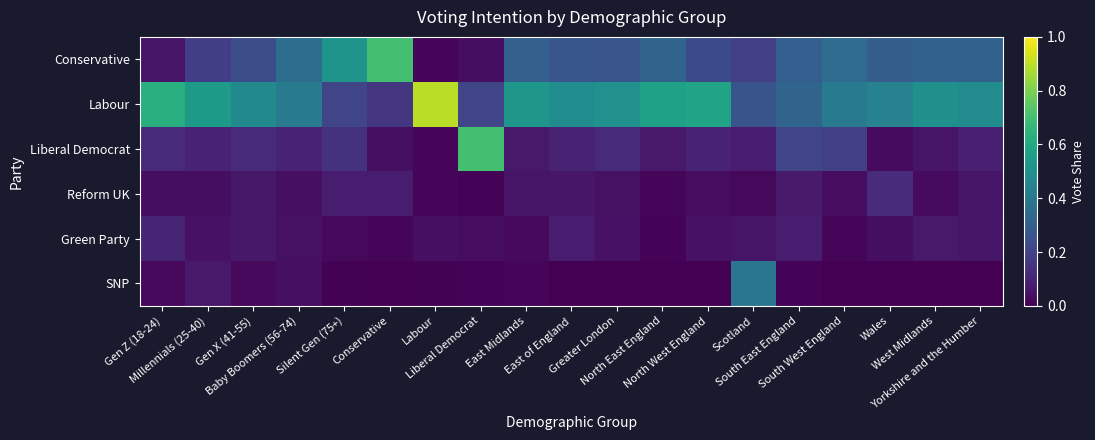

At how many categories does at least one series exceed 0?

19